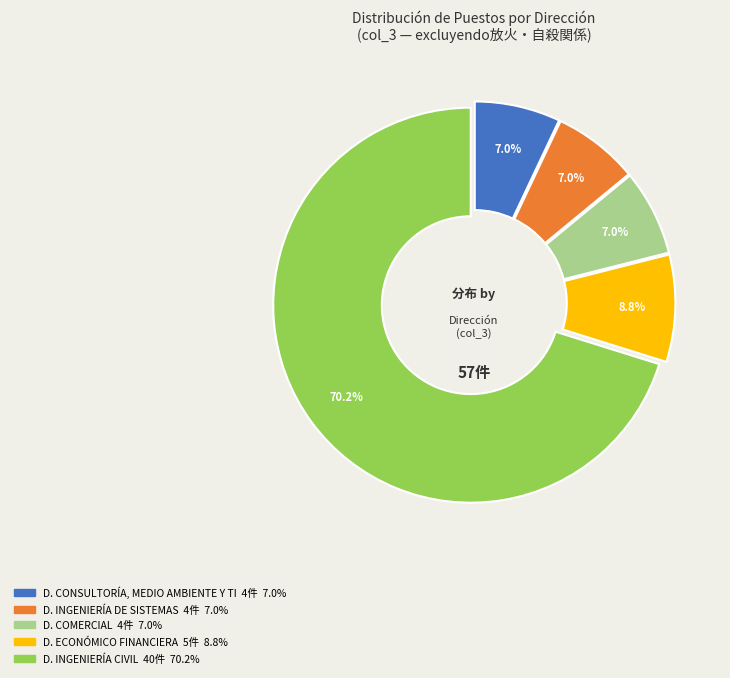

Does any single category account for the majority?

Yes